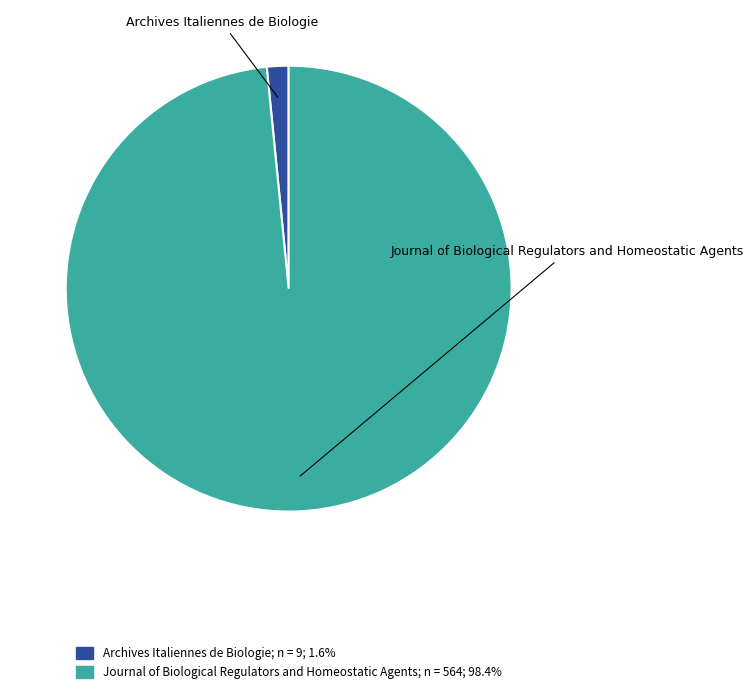

True or false: Archives Italiennes de Biologie accounts for 53% of the total.

False